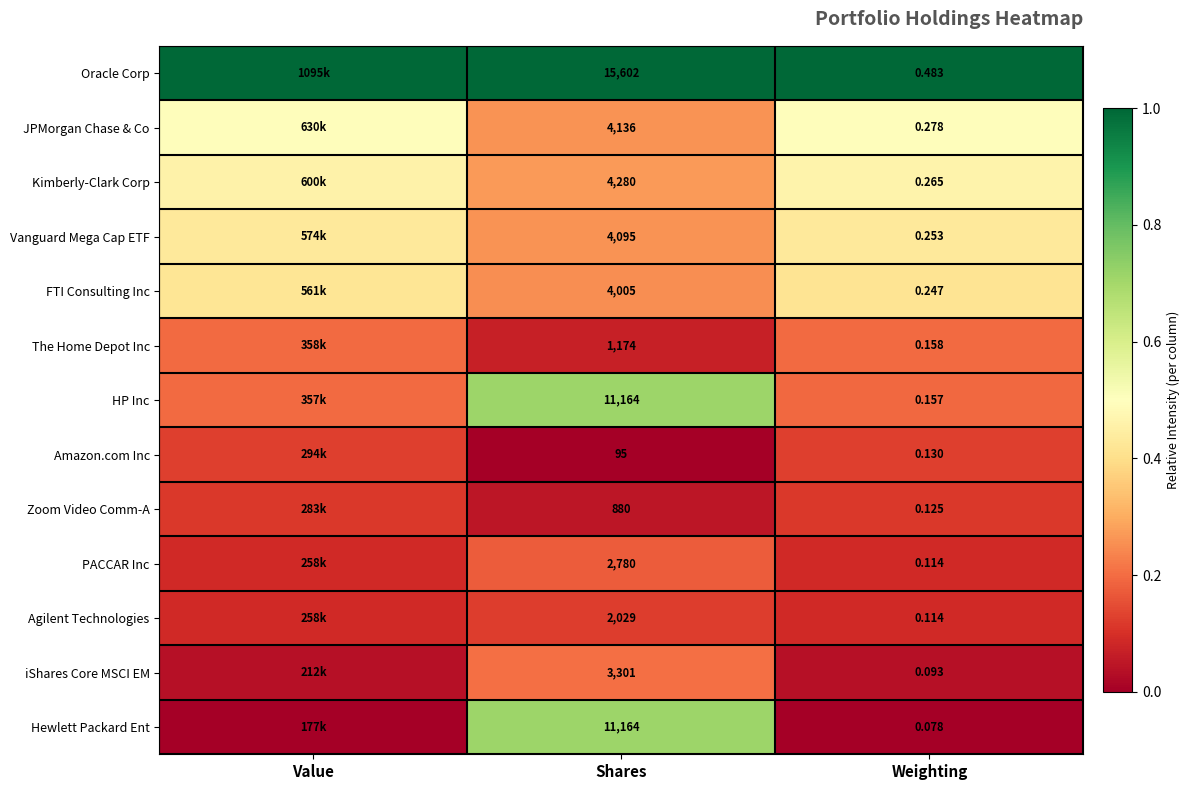

Which series changed the most between Shares and Weighting?

Oracle Corp